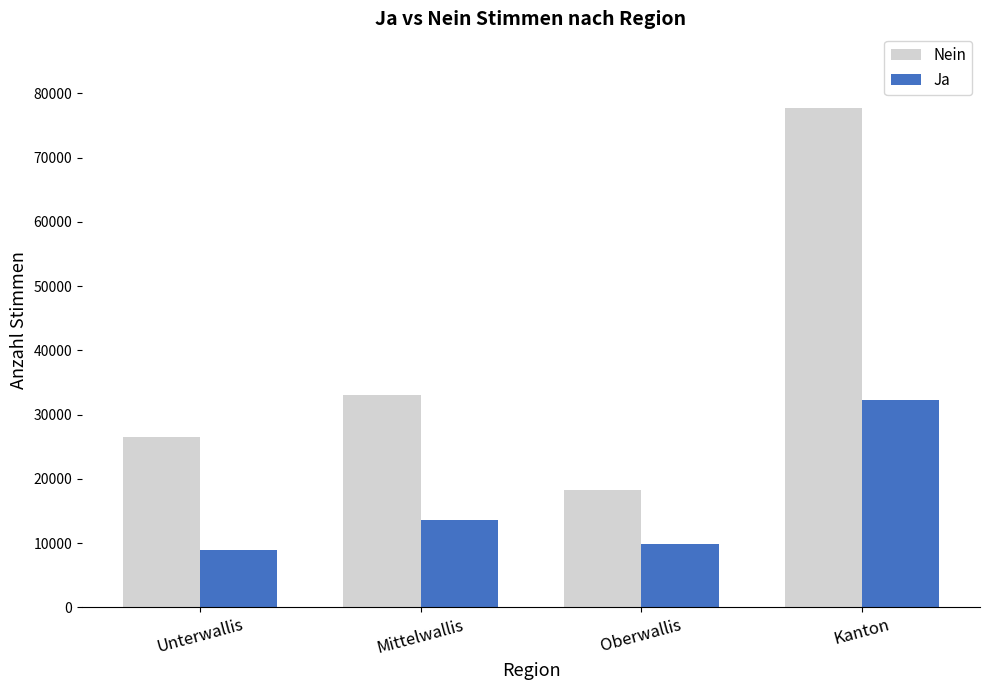

List the series in order of their peak value, lowest first.

Ja, Nein